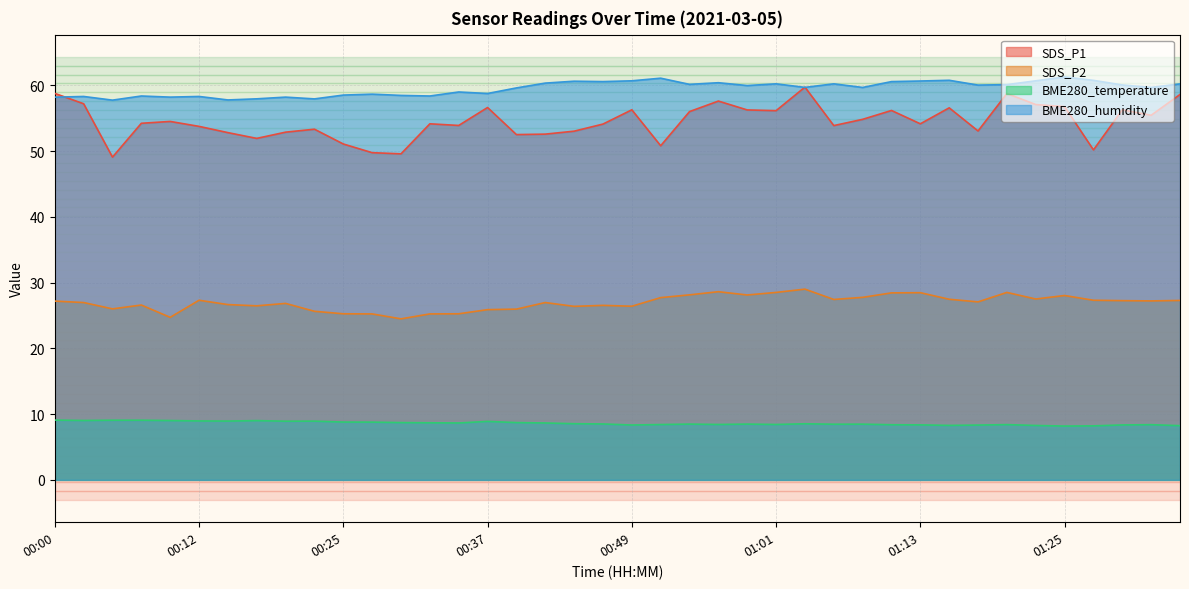

In BME280_humidity, how many points are lower than both neighbors (excluding endpoints)?

13